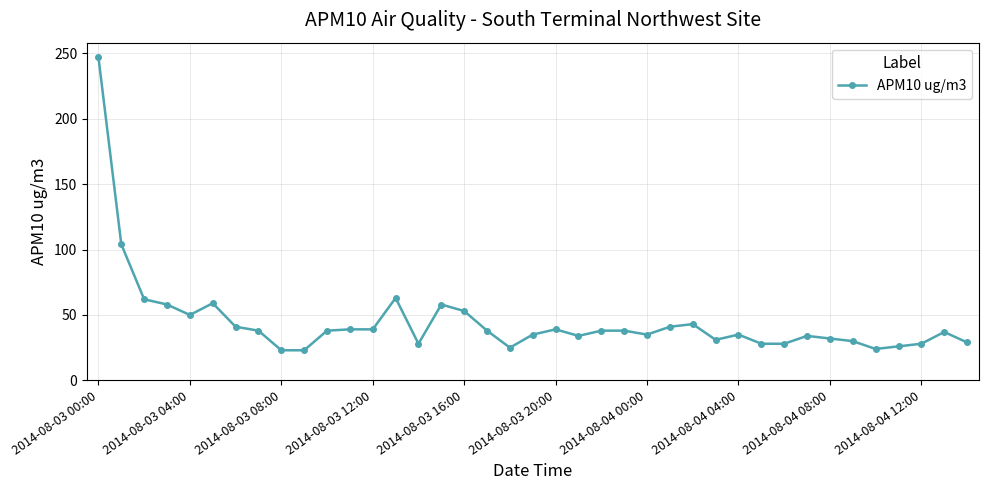

What is the average value?

45